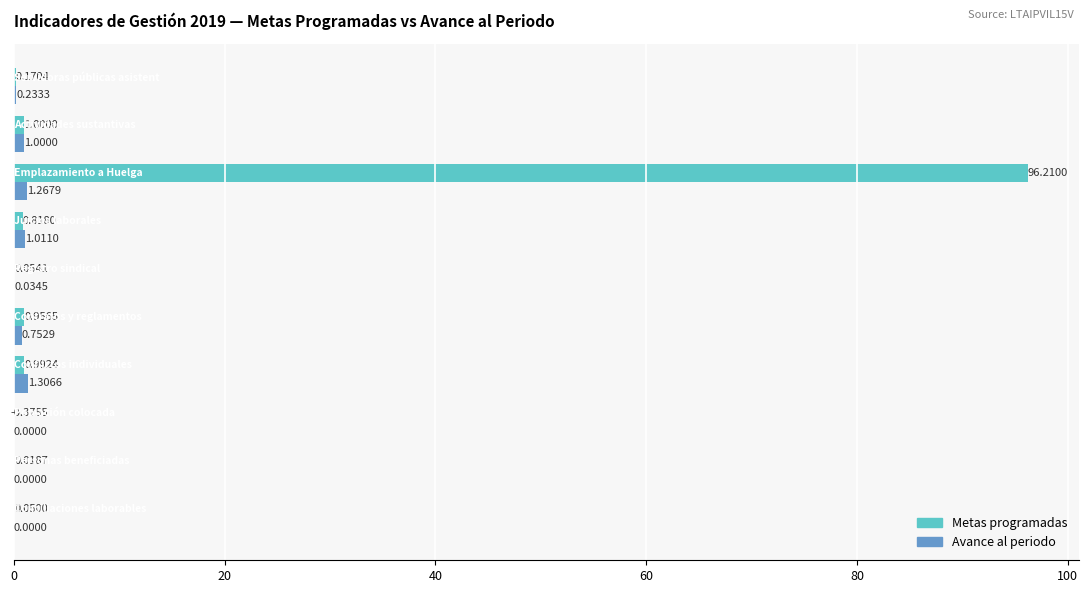

How many values in Metas programadas are above zero?

9